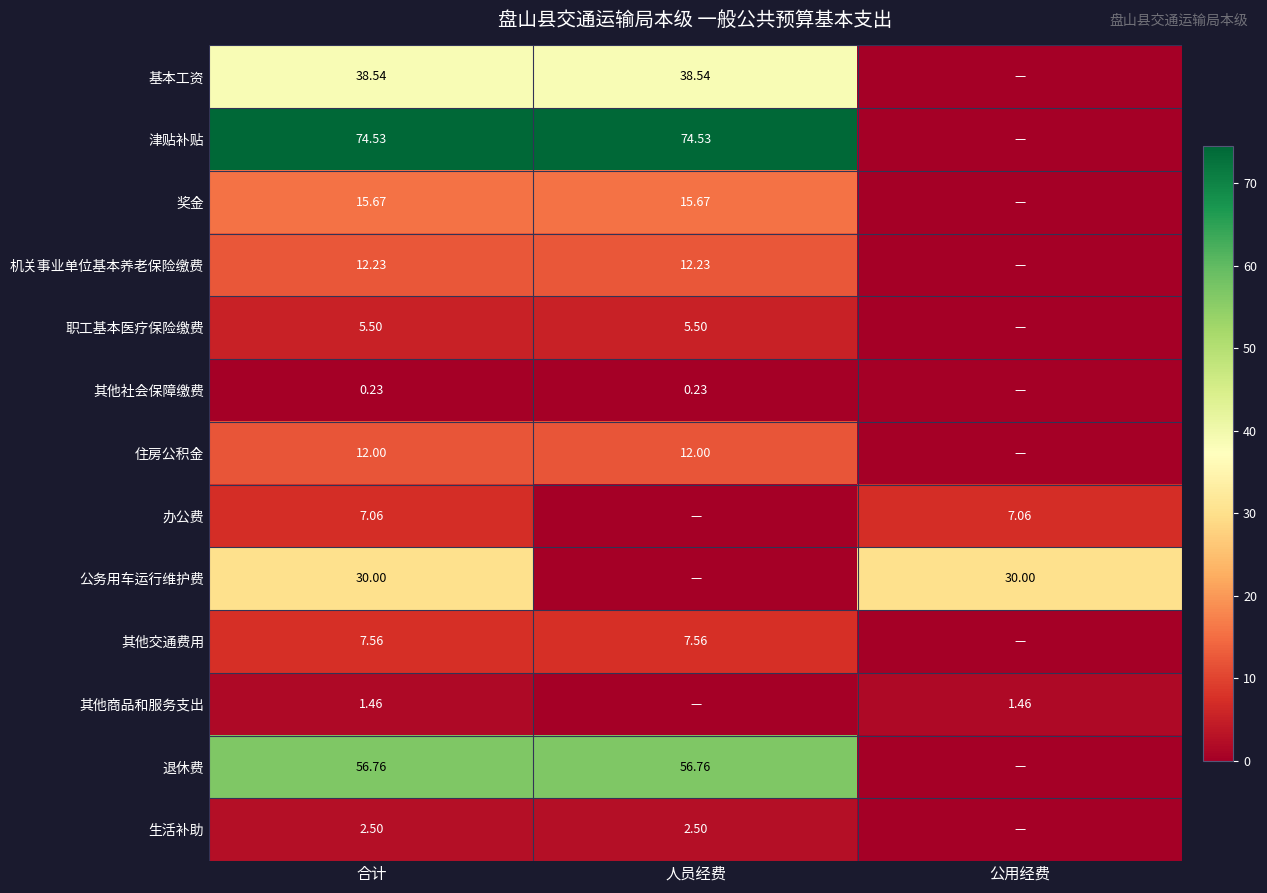

What is the difference between the highest and lowest values at 公用经费?

30.0